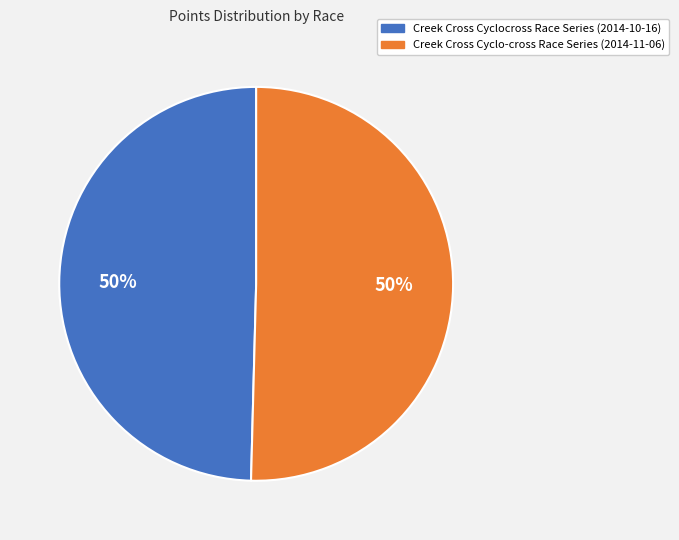

What is the ratio of the value at Creek Cross Cyclocross Race Series to the value at Creek Cross Cyclo-cross Race Series?

1.0